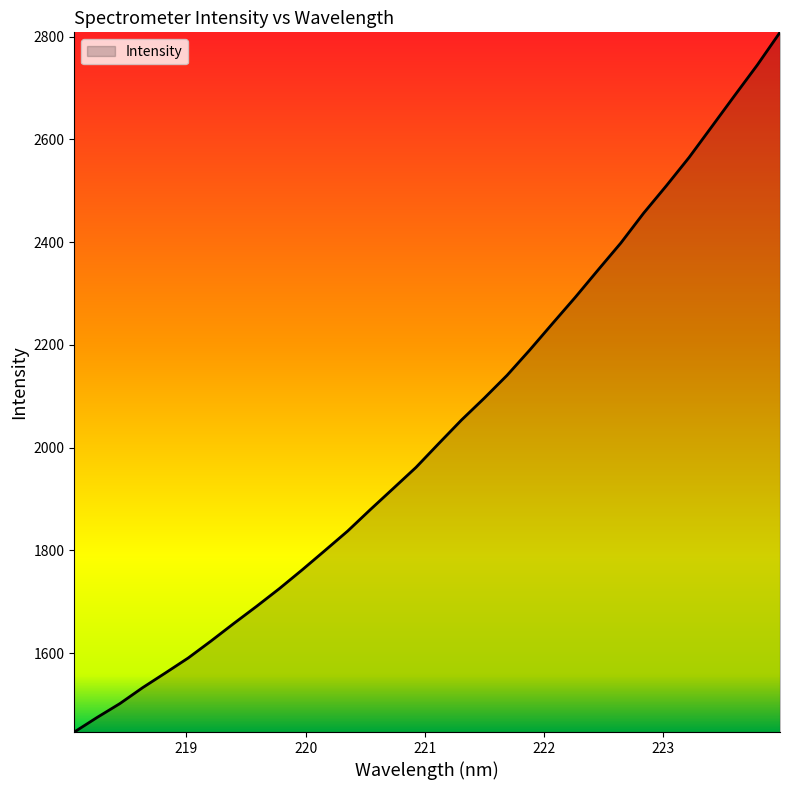

What is the difference between the maximum and minimum values?

1362.4